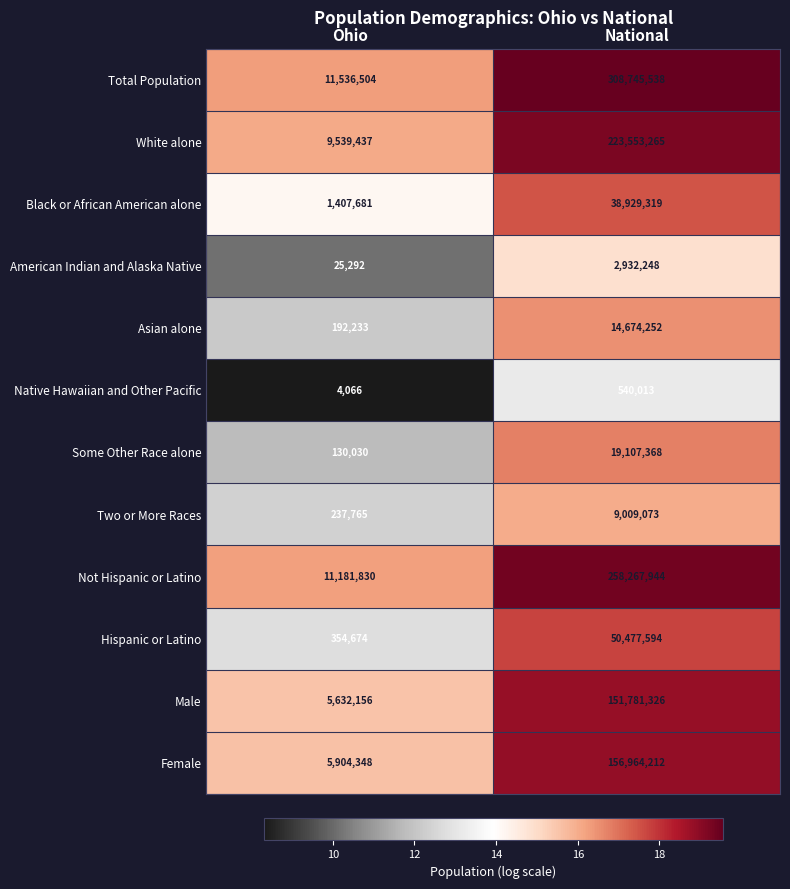

Is the value of Asian alone at Ohio greater than the value of Male at National?

No